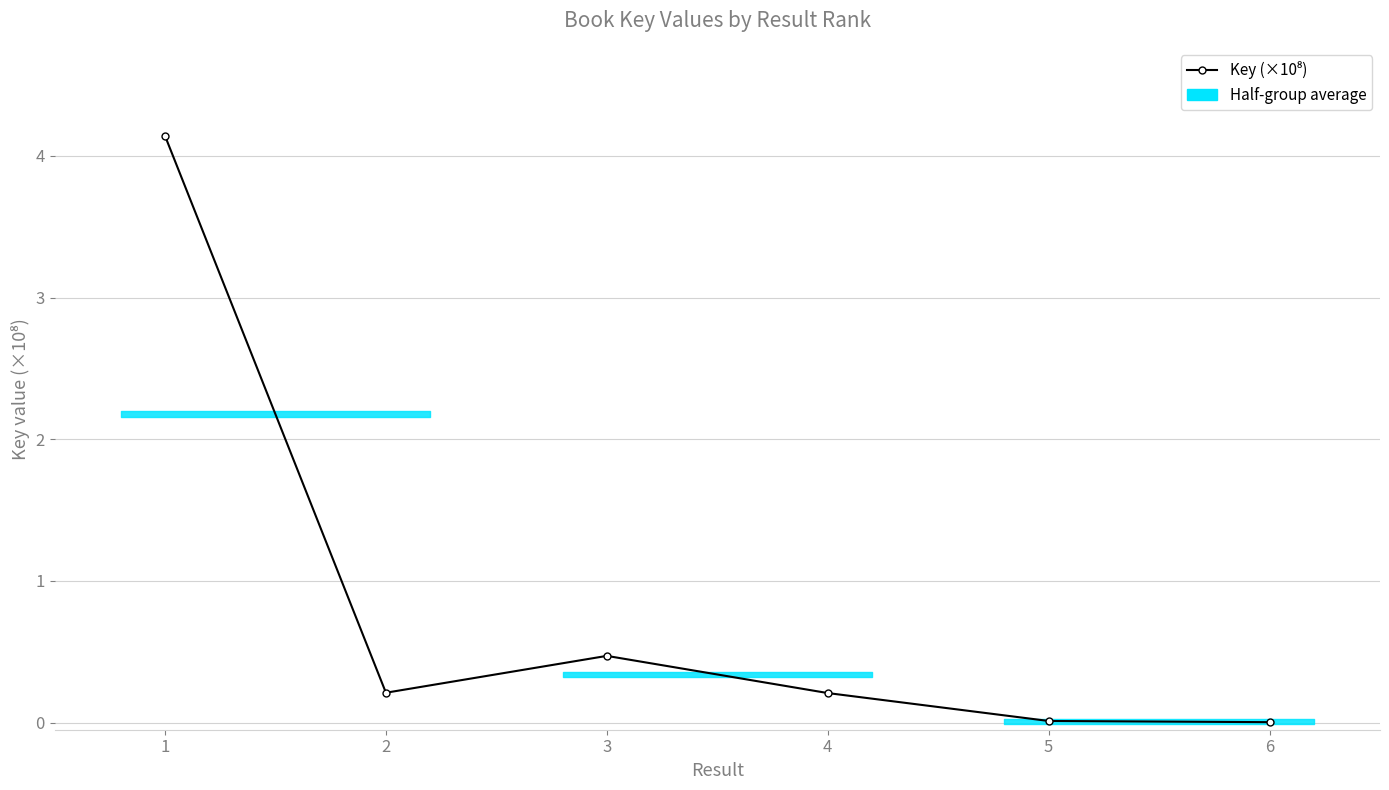

What is the value of the 3rd point from the left?

0.5